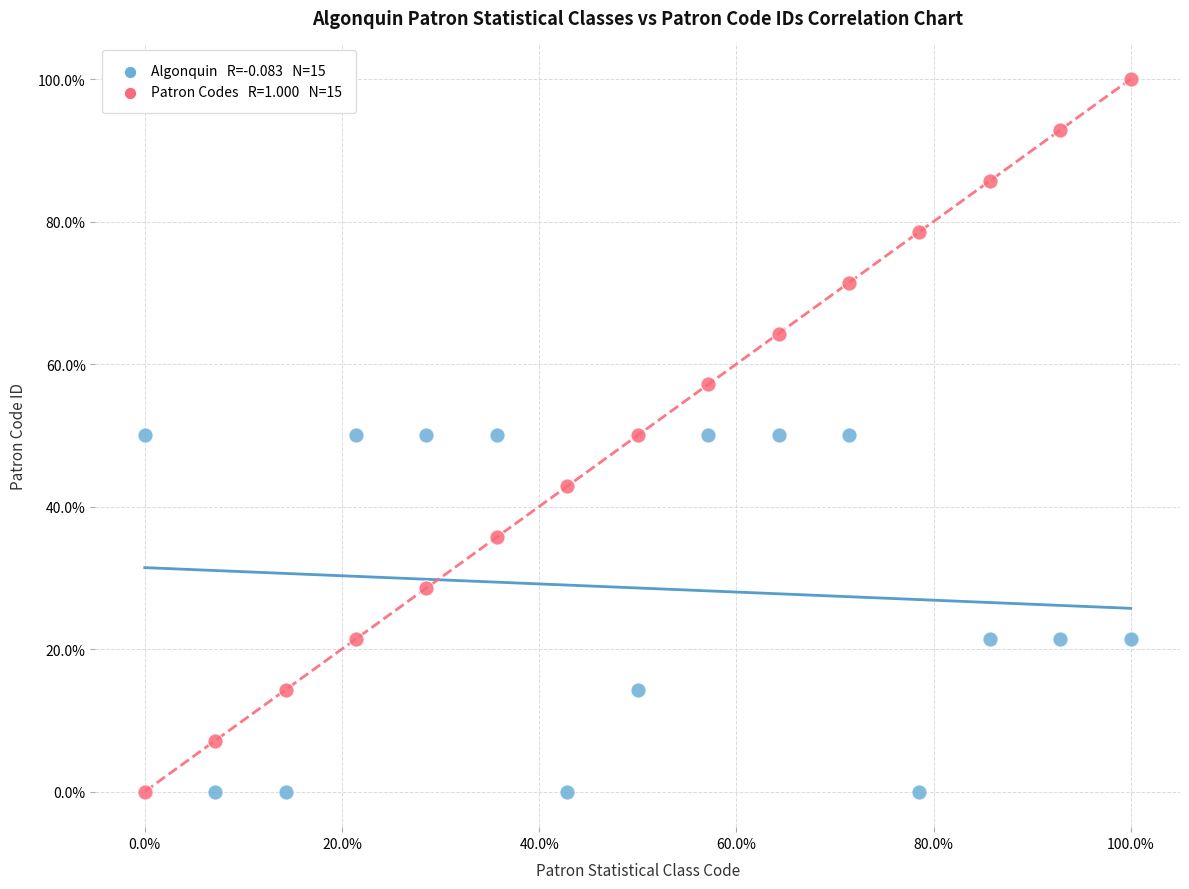

Across all data points, what is the range of X values (max minus min)?

100.0